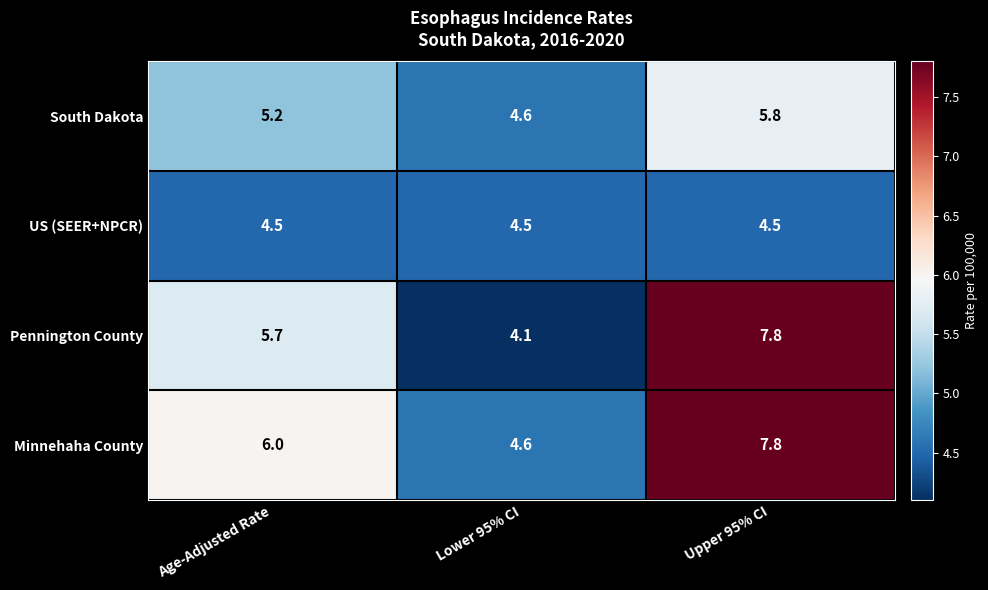

At Age-Adjusted Rate, list the series in order from smallest to largest.

US (SEER+NPCR), South Dakota, Pennington County, Minnehaha County